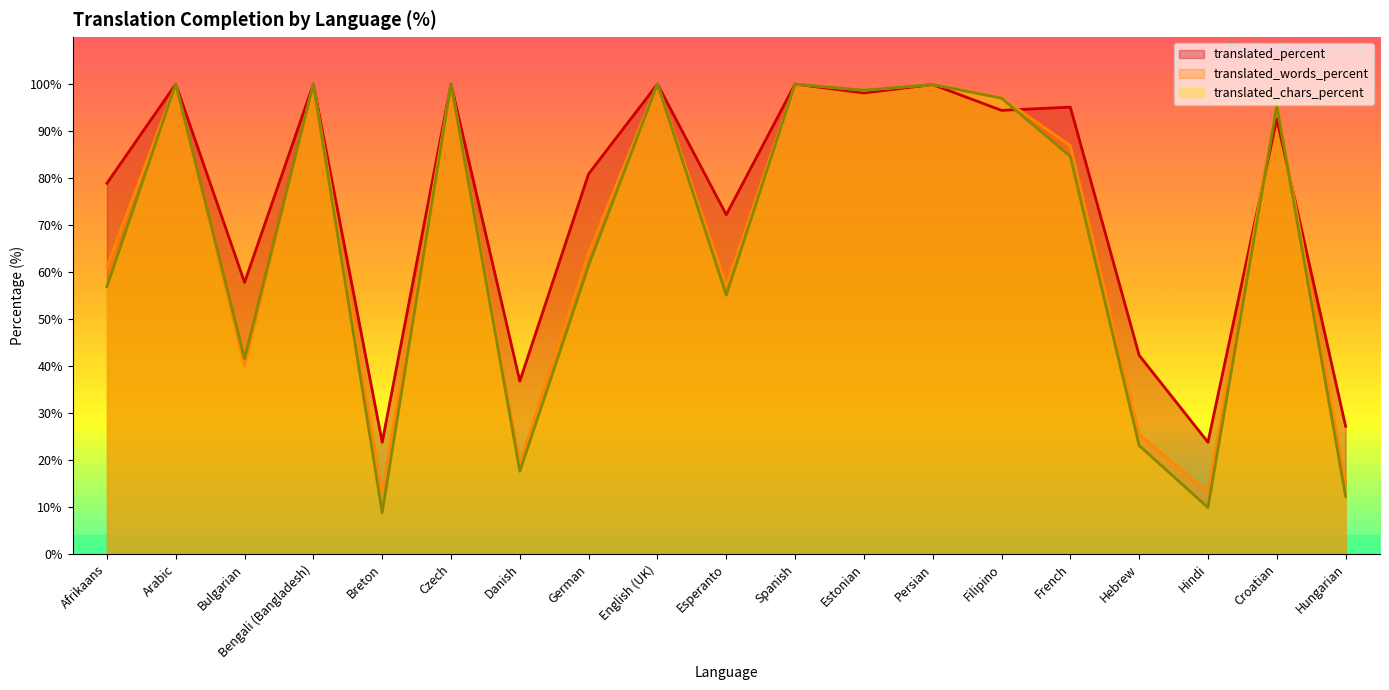

Where do translated_chars_percent and translated_percent first cross each other?

Filipino and French